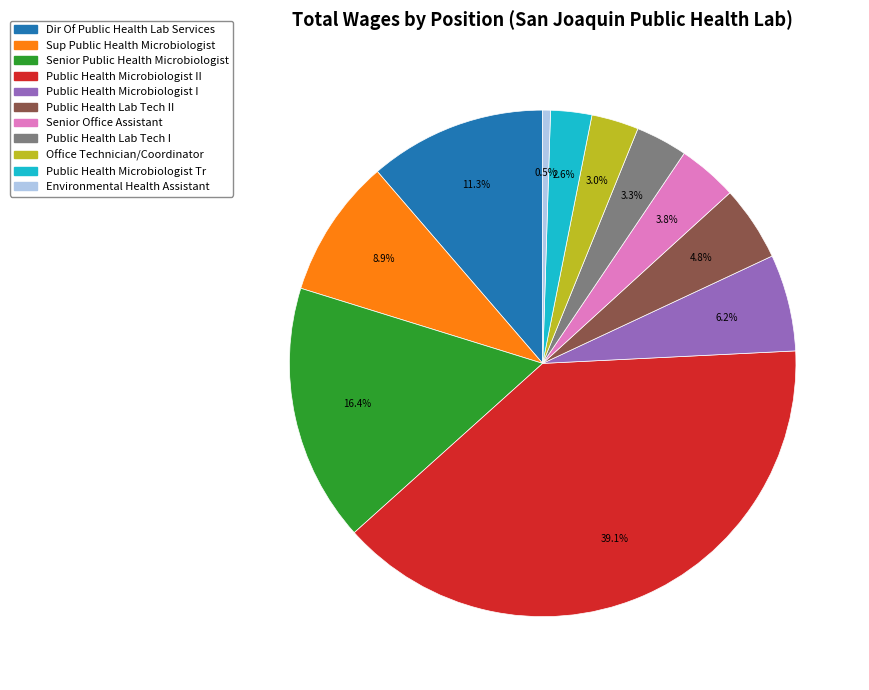

Is there any slice that represents more than half of the pie?

No